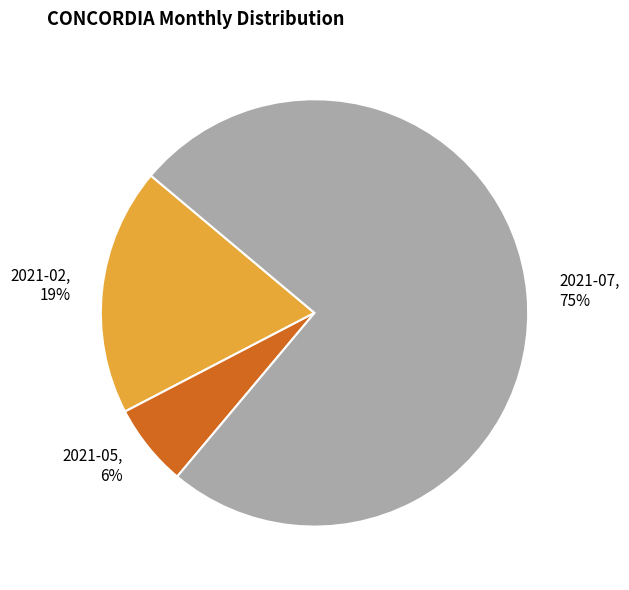

Which category has the smallest portion of the pie?

2021-05